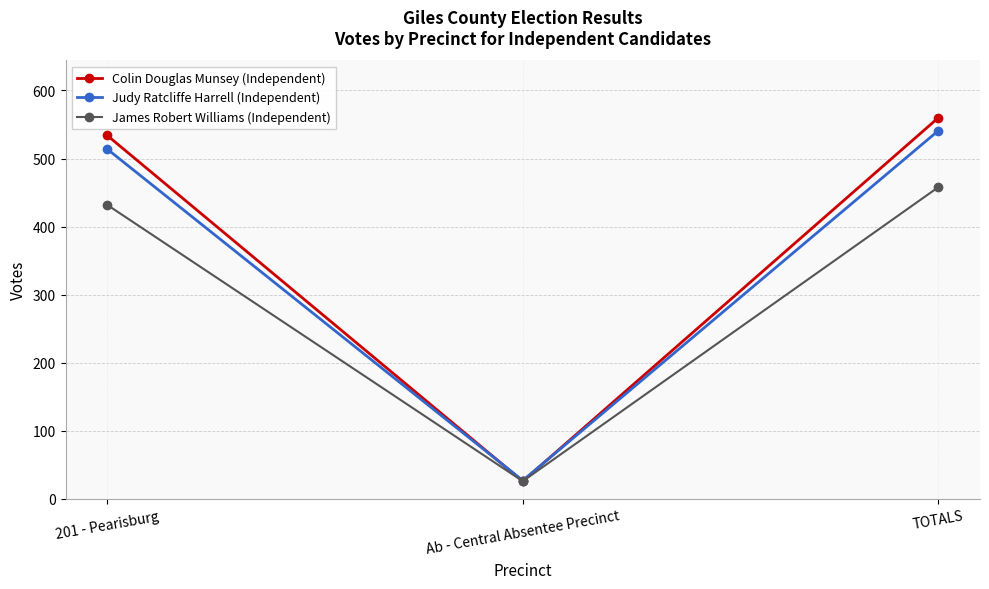

What is the label of the 2nd point from the right?

Ab - Central Absentee Precinct